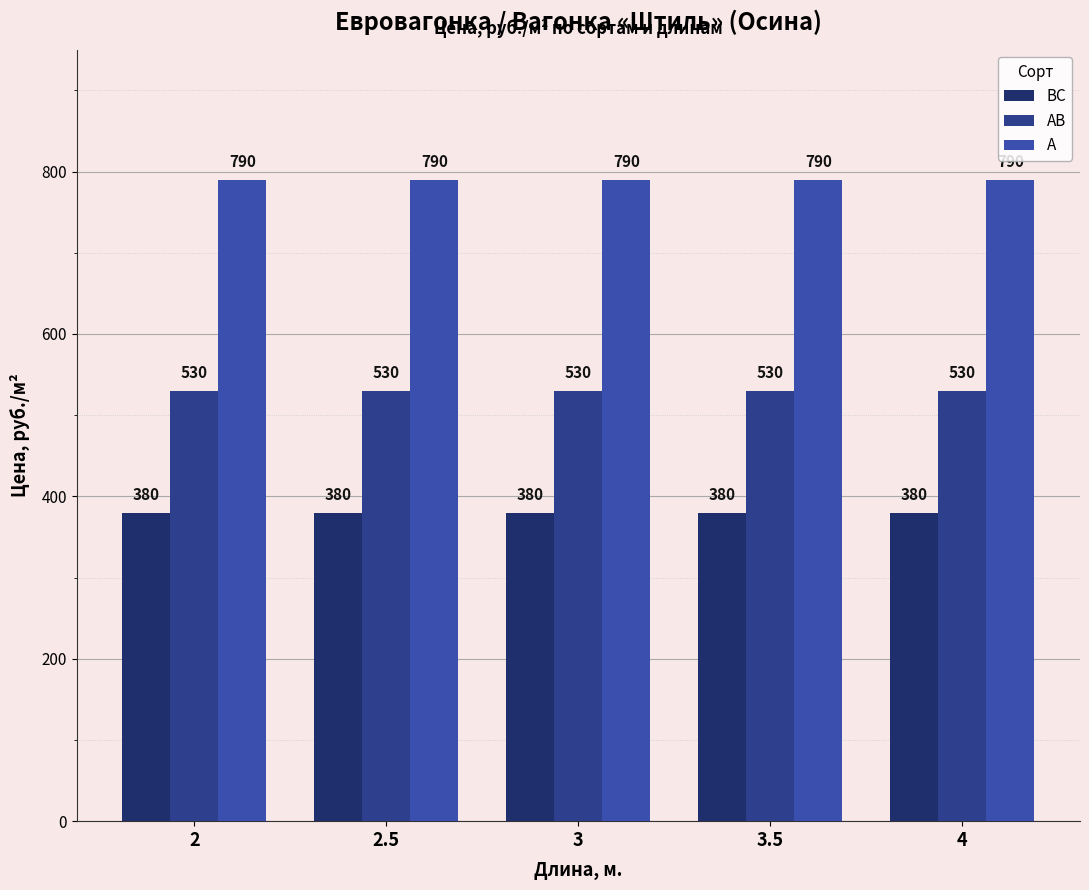

Rank the series at 3 from lowest to highest value.

ВС, АВ, А